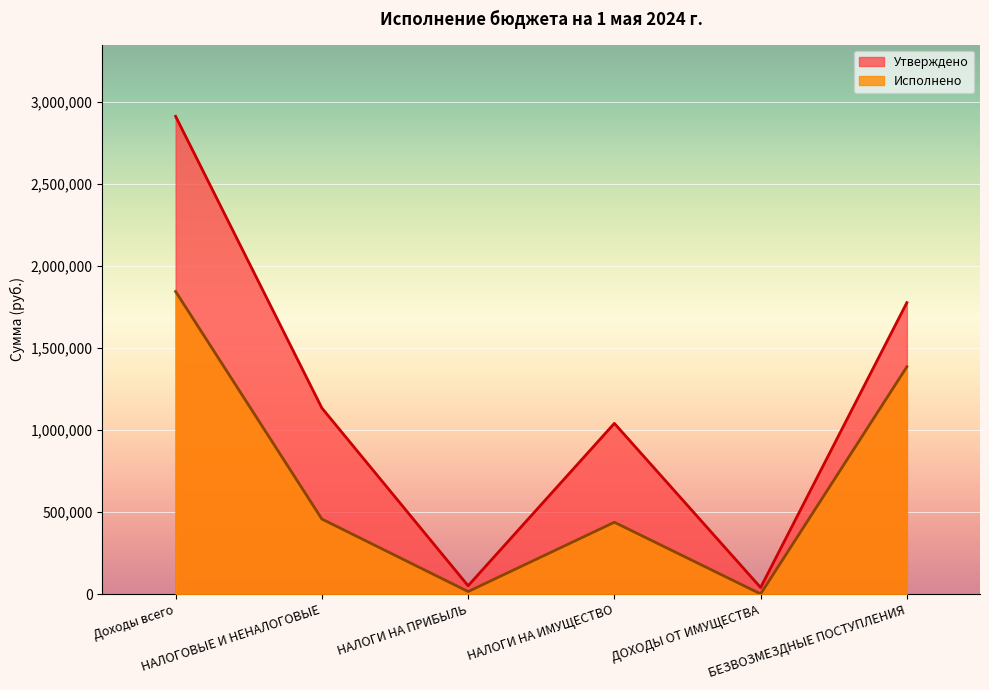

What is the difference between the Исполнено values at НАЛОГОВЫЕ И НЕНАЛОГОВЫЕ and ДОХОДЫ ОТ ИМУЩЕСТВА?

456195.5